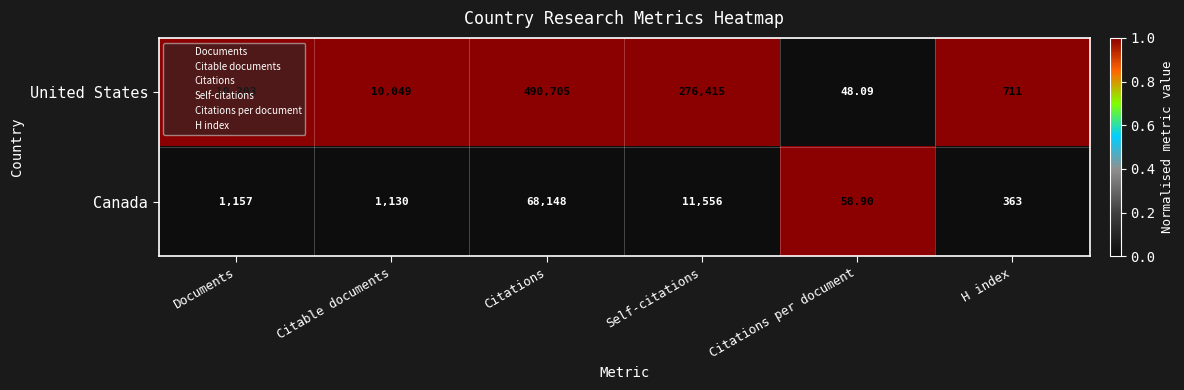

At which category does the chart reach its minimum across all series?

Citations per document